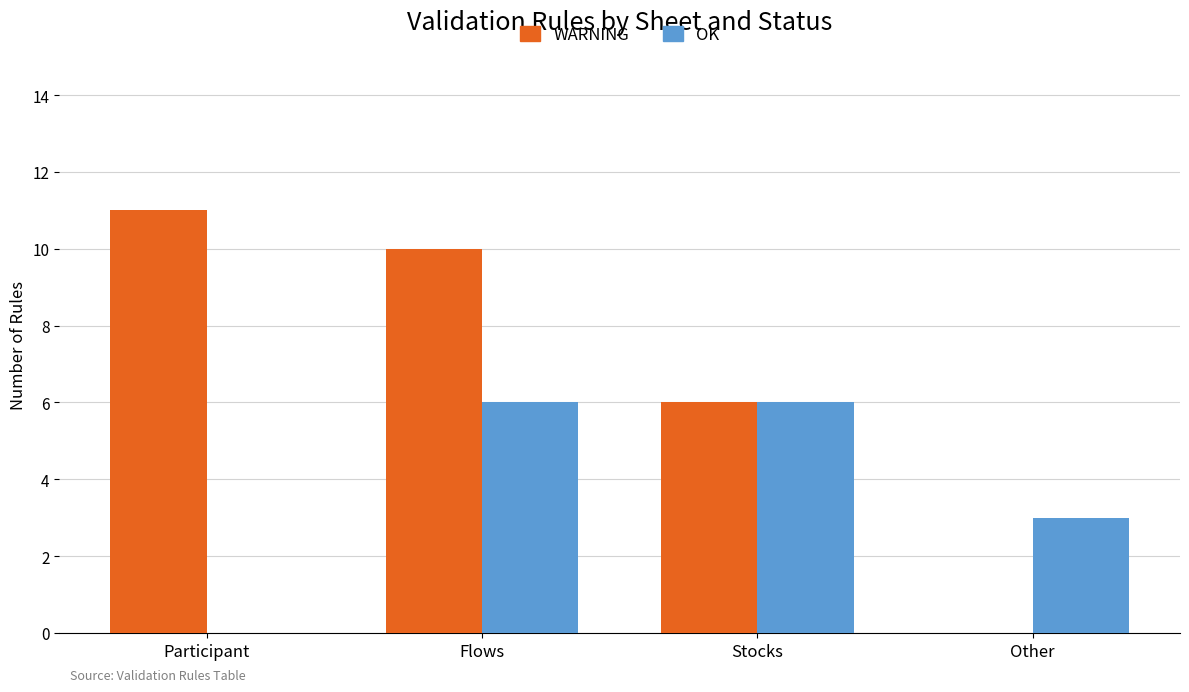

Which series has the largest total across all categories?

WARNING